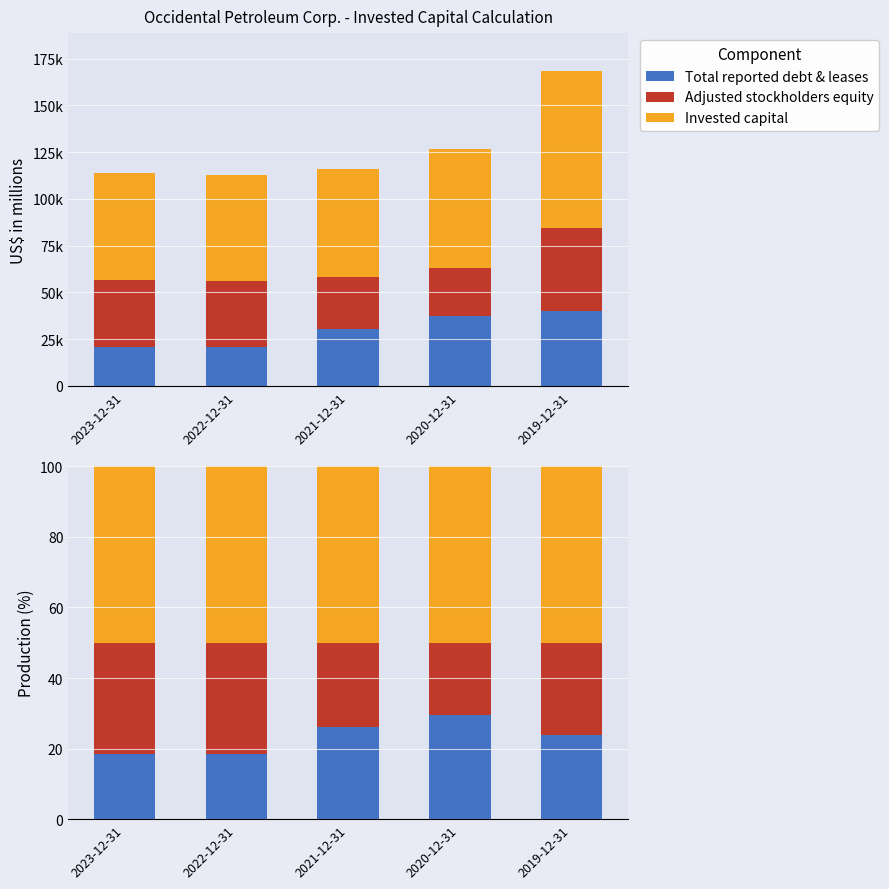

The value of Invested capital at 2020-12-31 is 18.4. True or false?

False